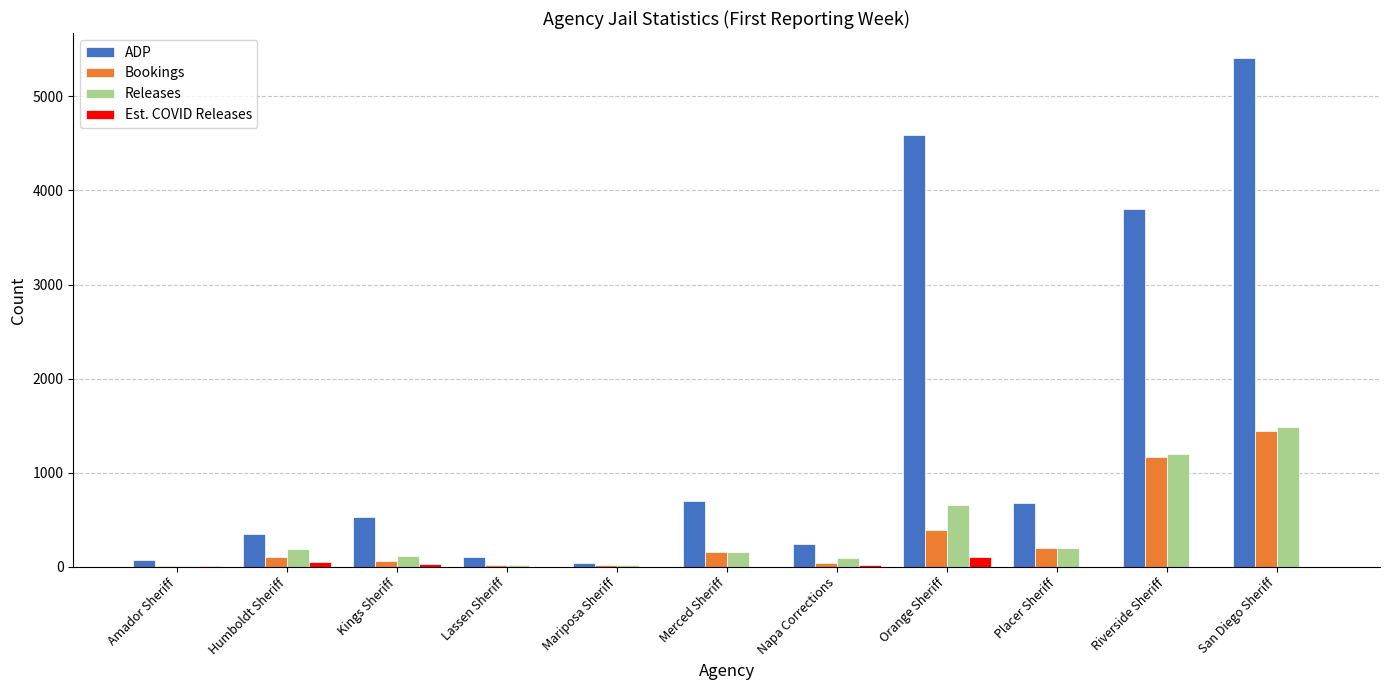

What is the sum of the Bookings values at Humboldt Sheriff and Kings Sheriff?

166